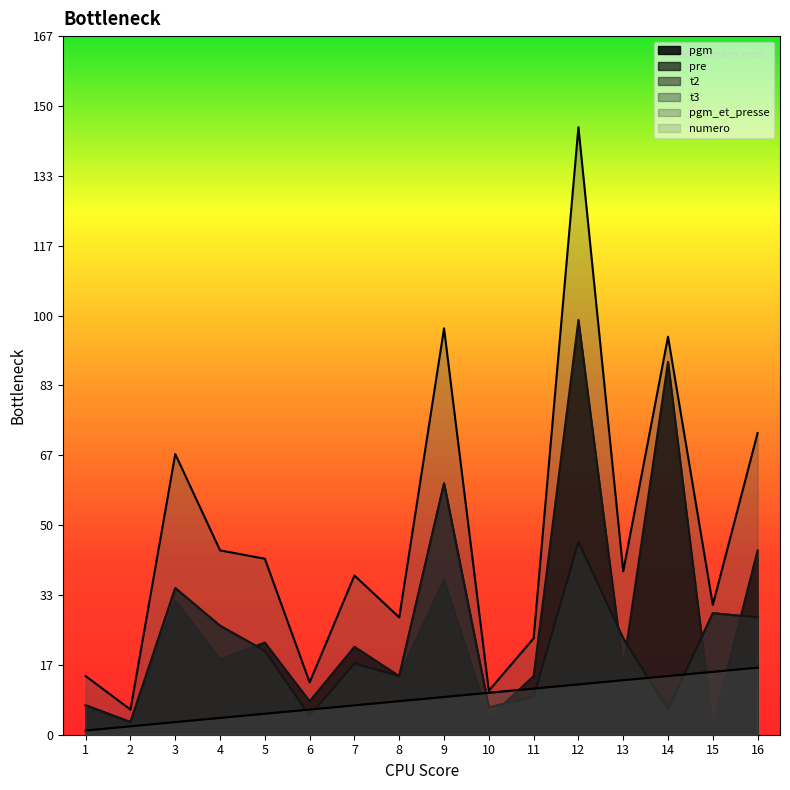

Which series has the widest spread of values?

pgm_et_presse